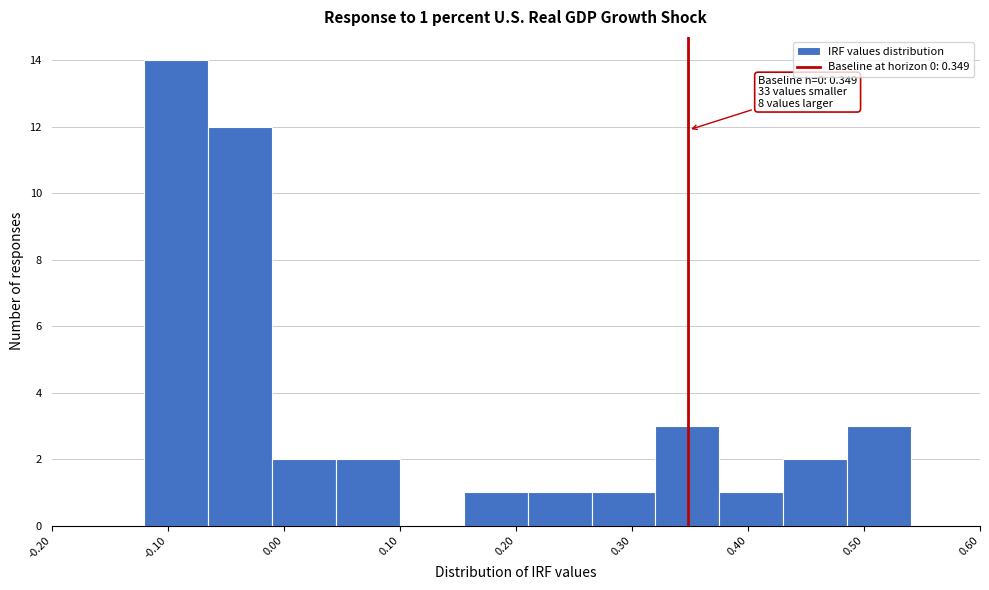

Over which range of the x-axis is the bar tallest?

-0.12 to -0.07